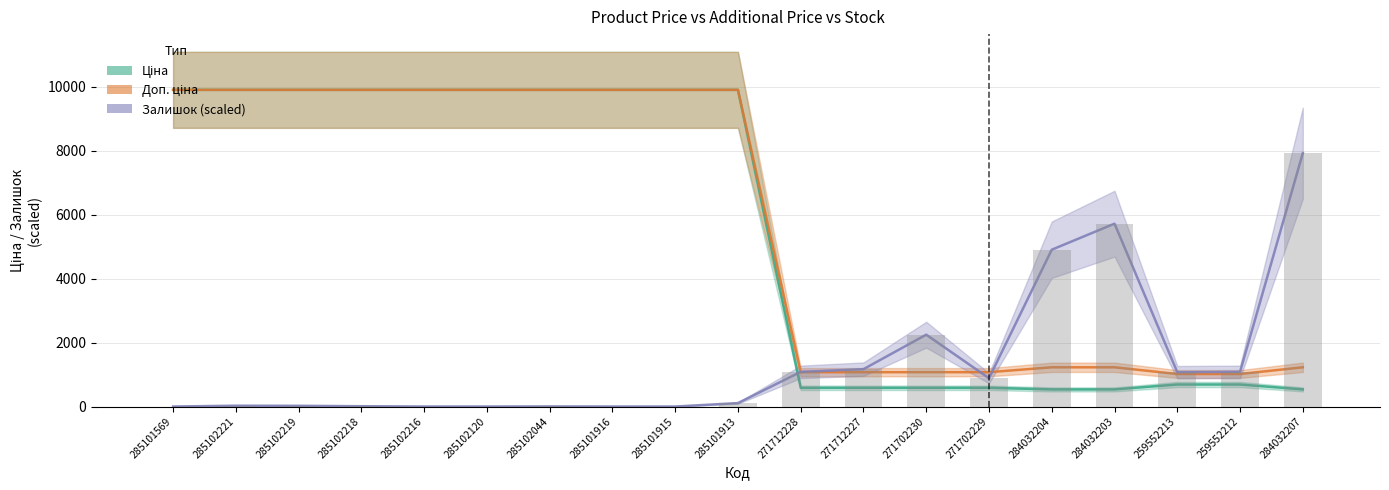

What is the difference between the maximum and minimum values in the Доп. ціна series?

8890.7